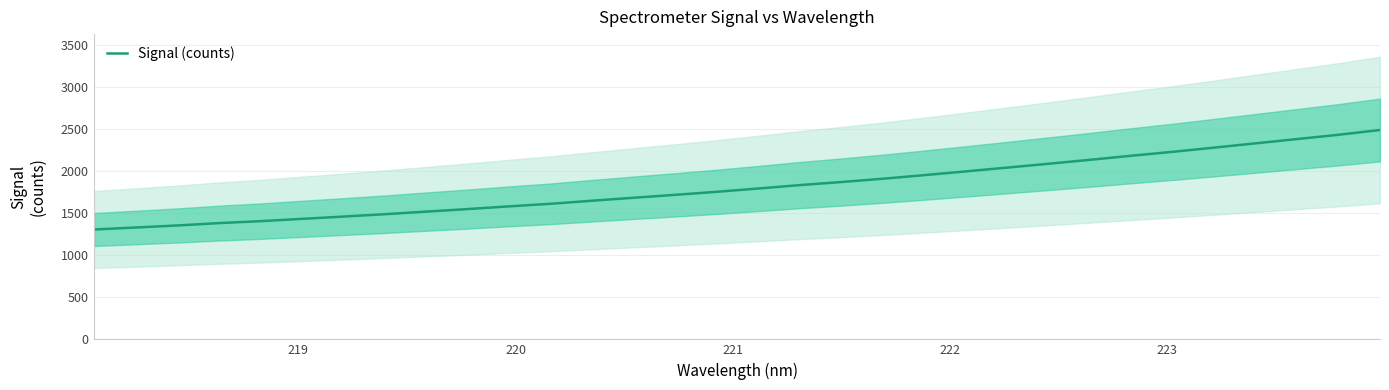

How many lines are shown in the chart?

1